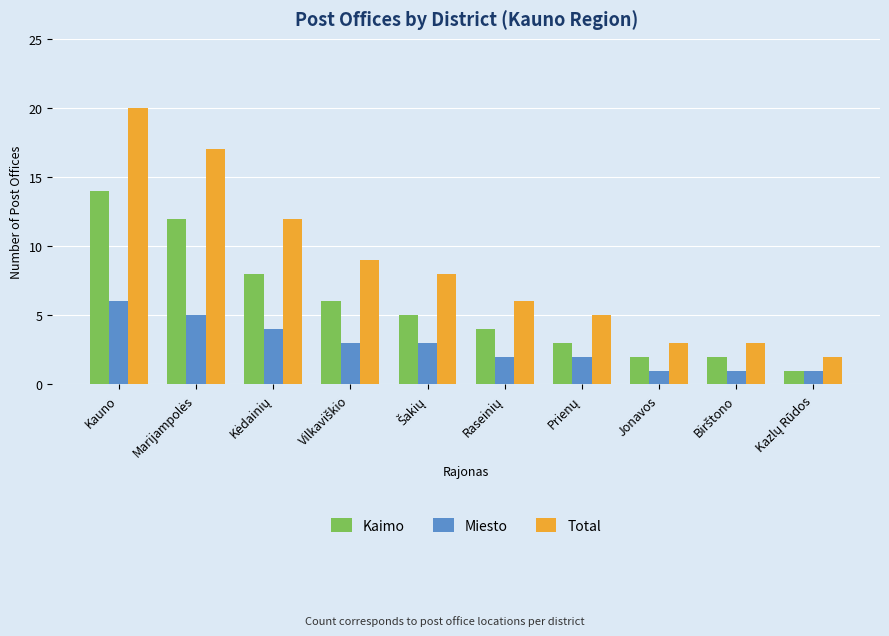

What is the difference between the second highest and minimum values in the Kaimo series?

11